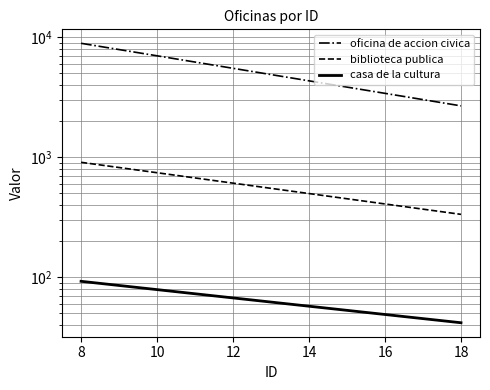

Count the number of data series in this chart.

3